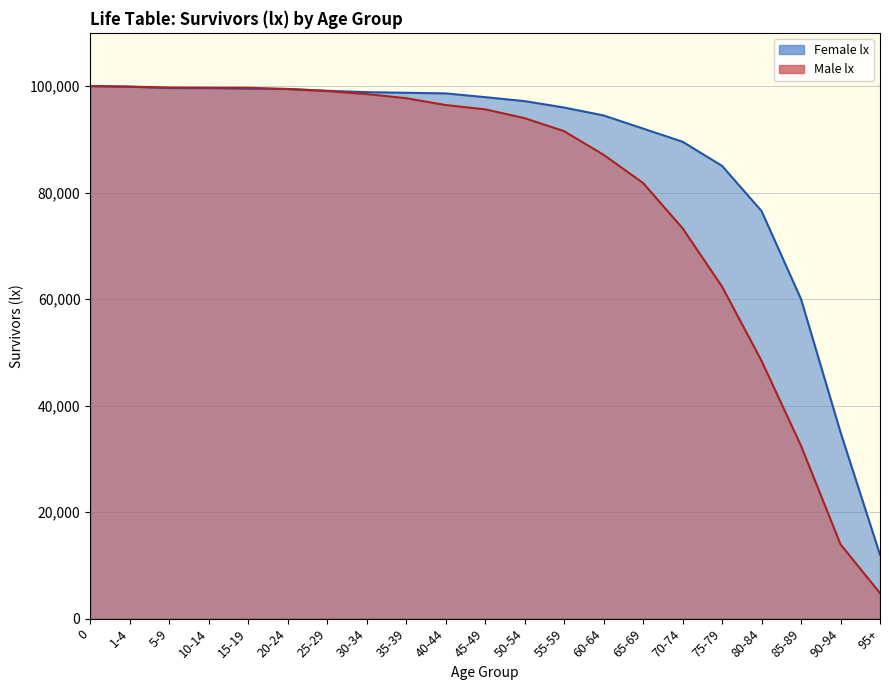

What is the difference between the highest and lowest values at 95+?

7217